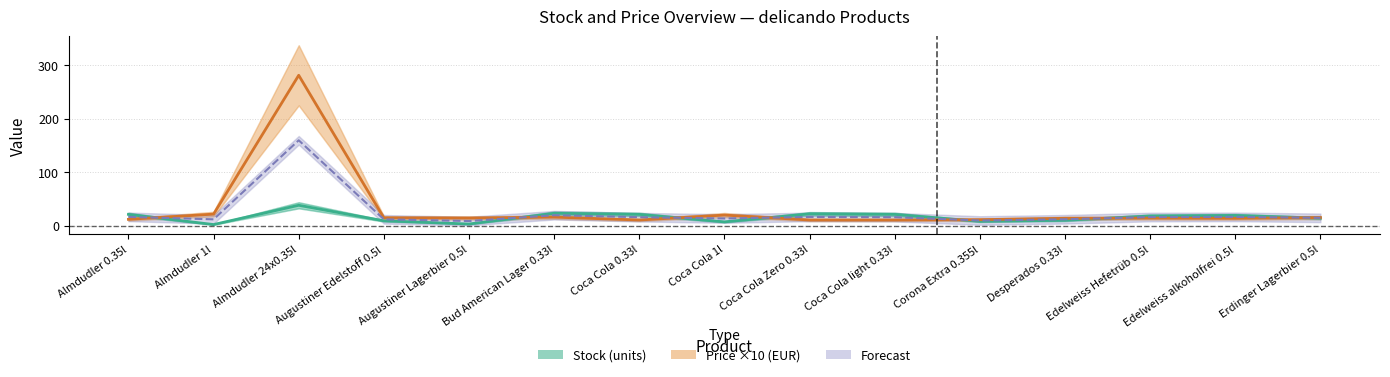

What is the value of the Blended Forecast point at the 12th from the left?

11.9